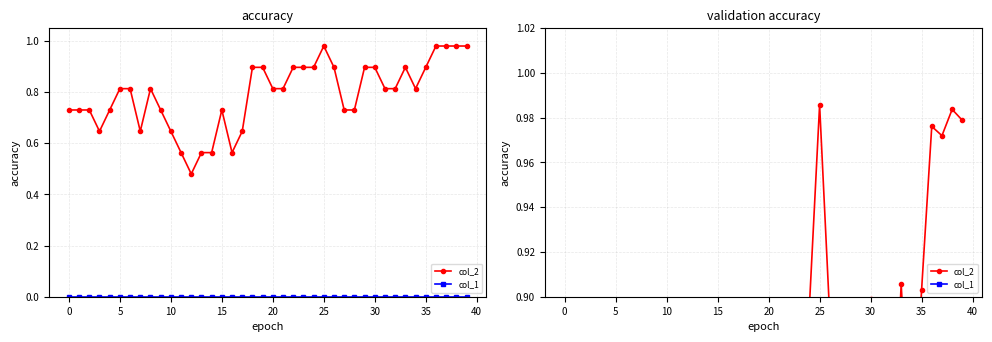

Which has a higher value, 14 or 13?

13